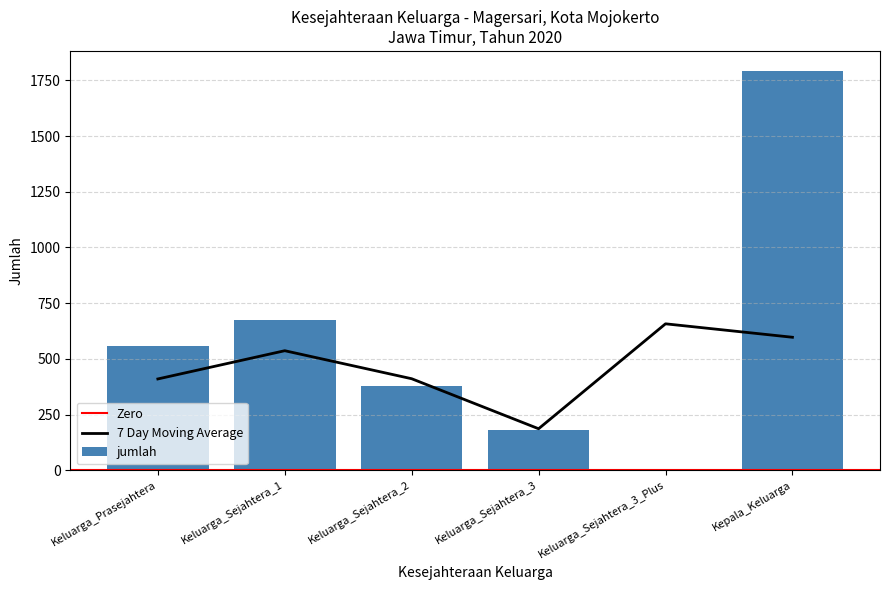

Rank the categories by value from highest to lowest.

Kepala_Keluarga, Keluarga_Sejahtera_1, Keluarga_Prasejahtera, Keluarga_Sejahtera_2, Keluarga_Sejahtera_3, Keluarga_Sejahtera_3_Plus